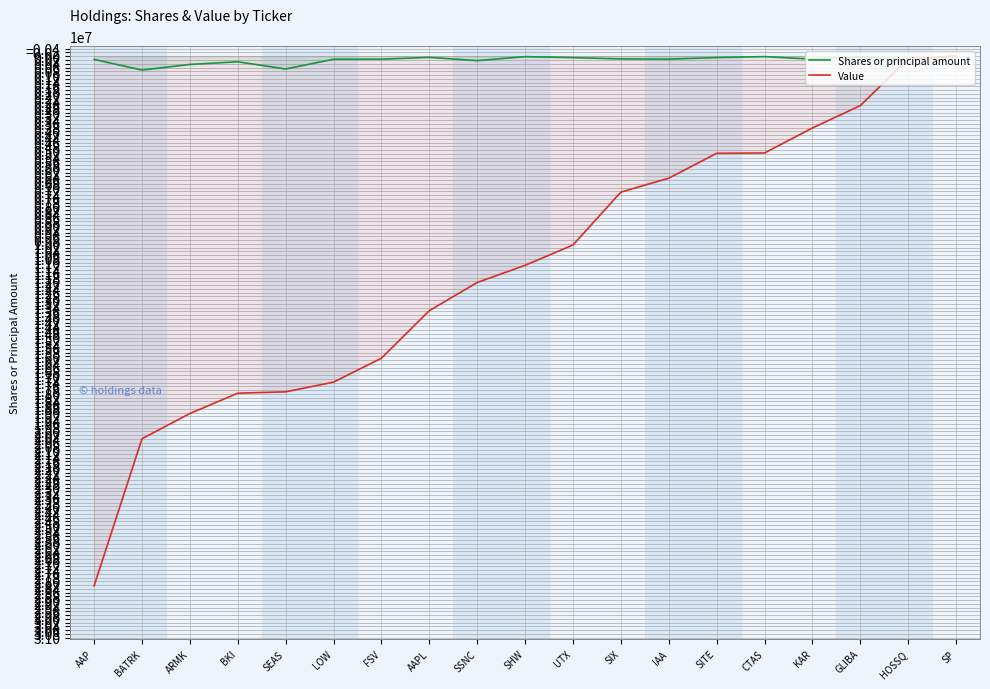

Where does the Value series first go above 11146000?

AAP